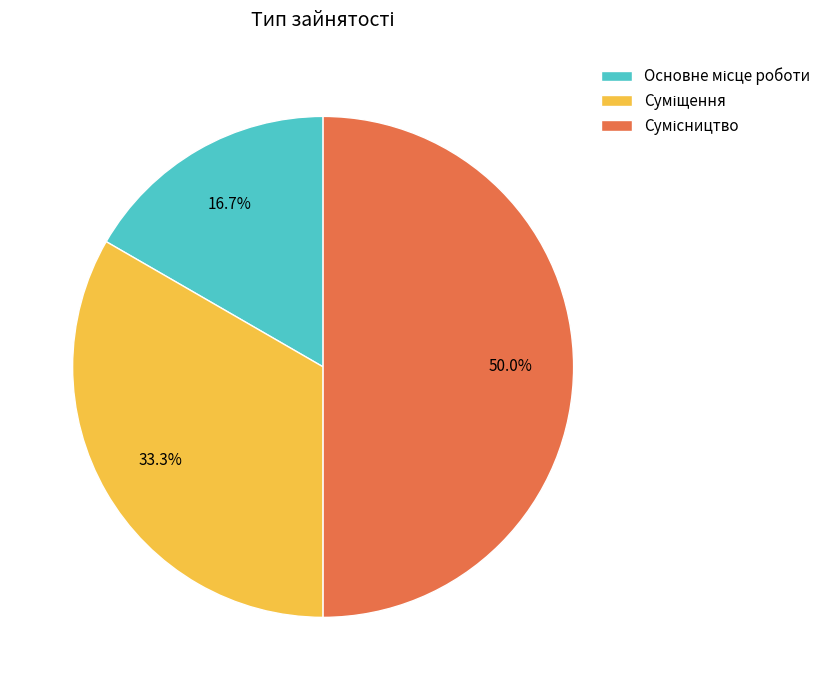

How much of the chart is everything except Основне місце роботи?

83.3%